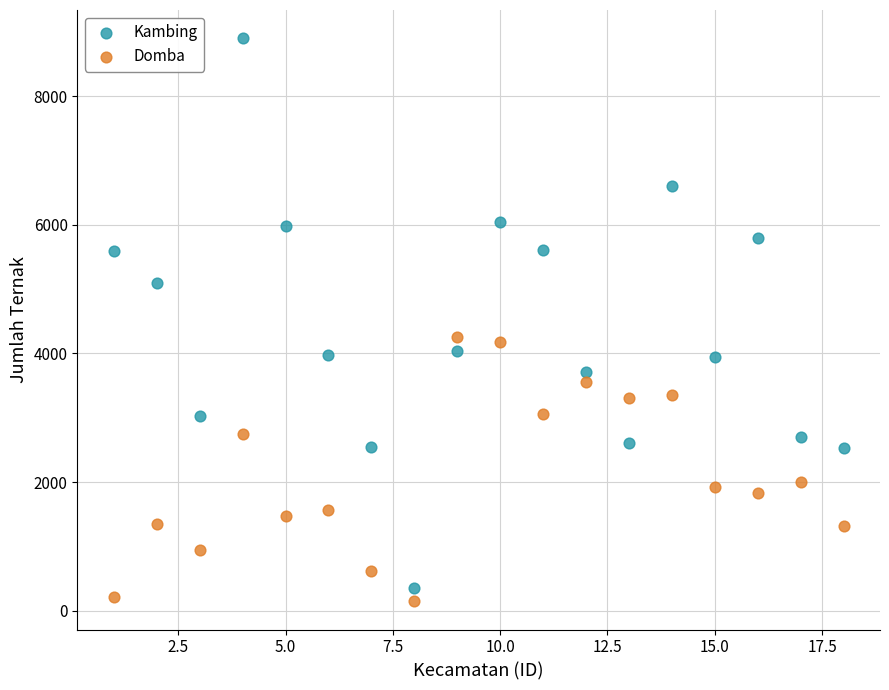

Which series has the largest Y range (max minus min)?

Kambing